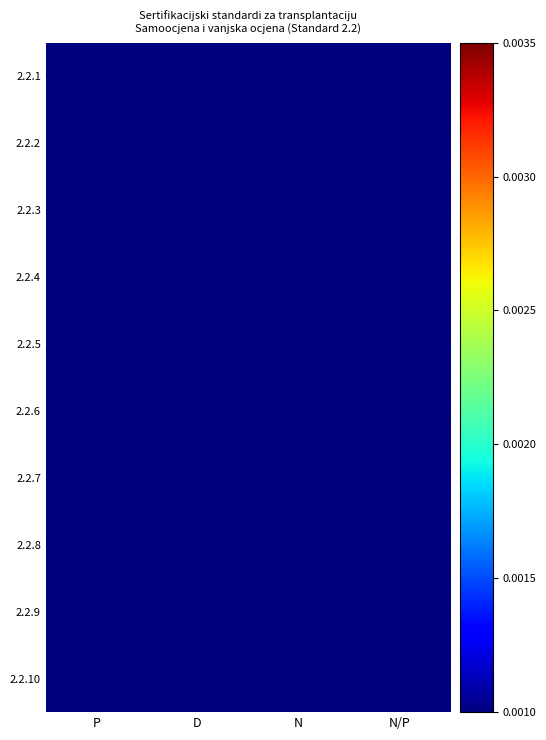

Reading left to right, list all the values displayed in this chart.

2.2.1: P=0.0	D=0.0	N=0.0	N/P=0.0
2.2.2: P=0.0	D=0.0	N=0.0	N/P=0.0
2.2.3: P=0.0	D=0.0	N=0.0	N/P=0.0
2.2.4: P=0.0	D=0.0	N=0.0	N/P=0.0
2.2.5: P=0.0	D=0.0	N=0.0	N/P=0.0
2.2.6: P=0.0	D=0.0	N=0.0	N/P=0.0
2.2.7: P=0.0	D=0.0	N=0.0	N/P=0.0
2.2.8: P=0.0	D=0.0	N=0.0	N/P=0.0
2.2.9: P=0.0	D=0.0	N=0.0	N/P=0.0
2.2.10: P=0.0	D=0.0	N=0.0	N/P=0.0